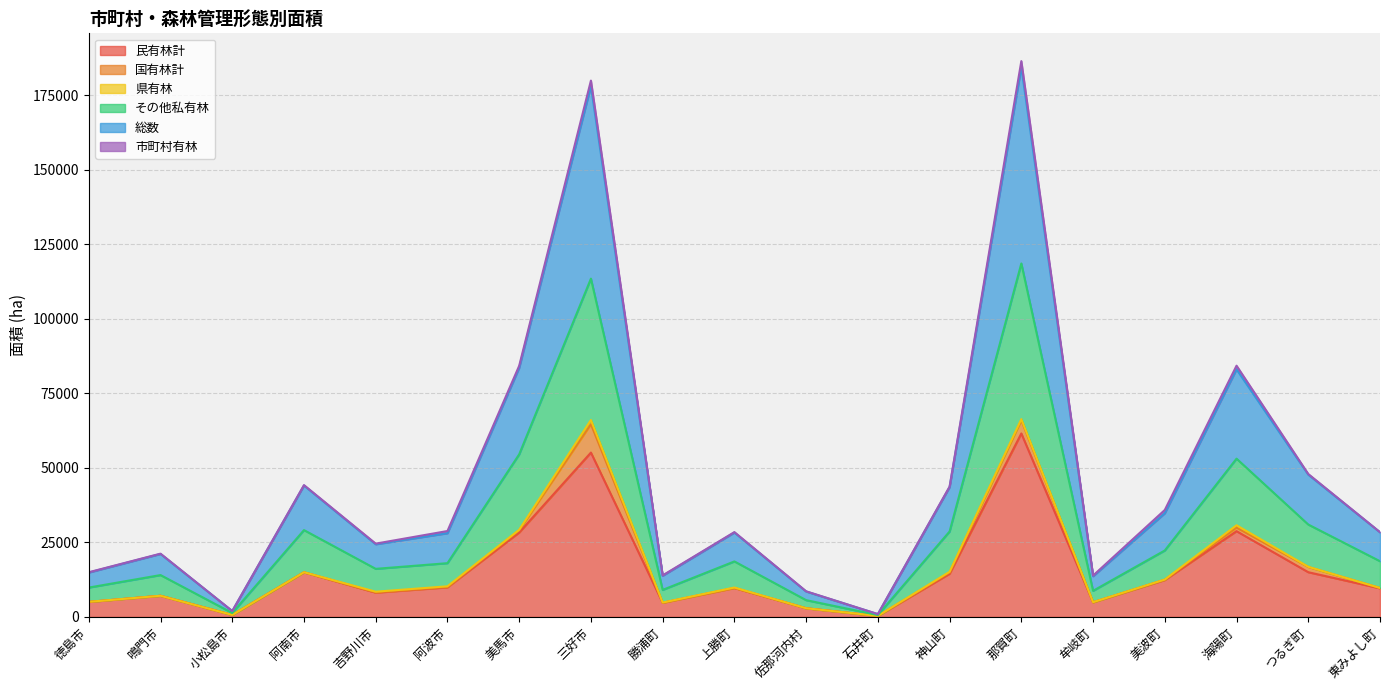

What is the label of the 5th point from the right?

牟岐町